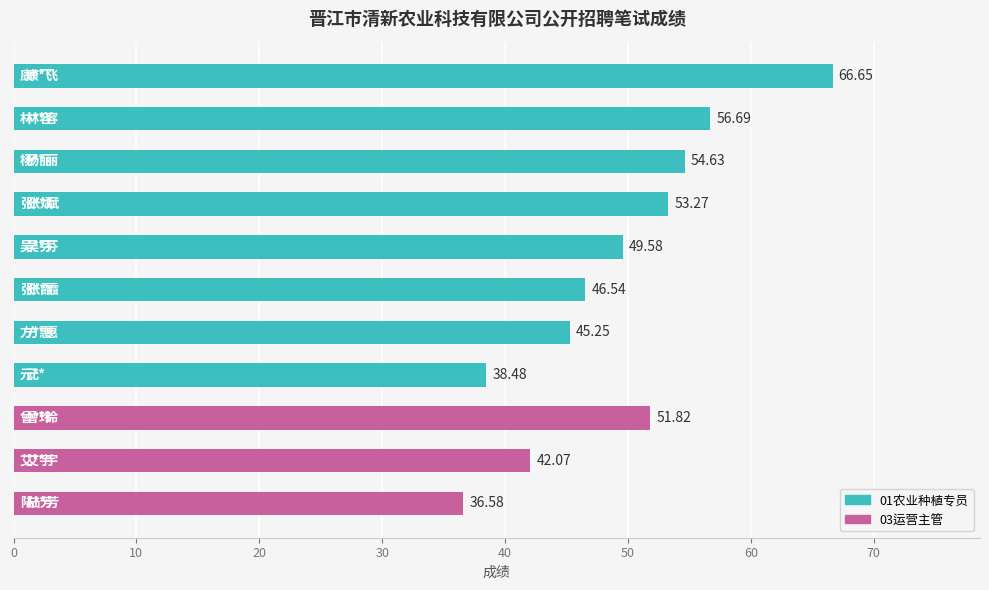

What is the sum of all values?

541.6